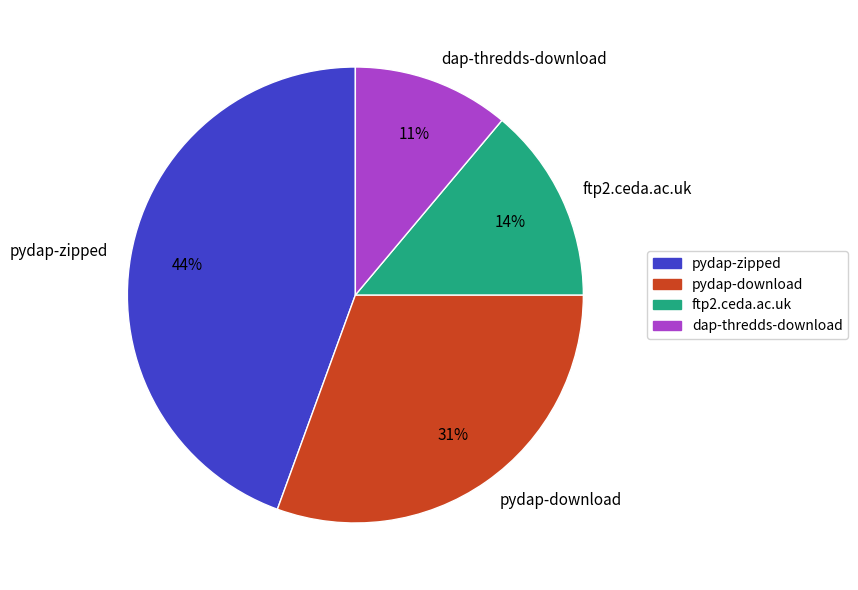

What is the smallest slice in the pie chart?

dap-thredds-download